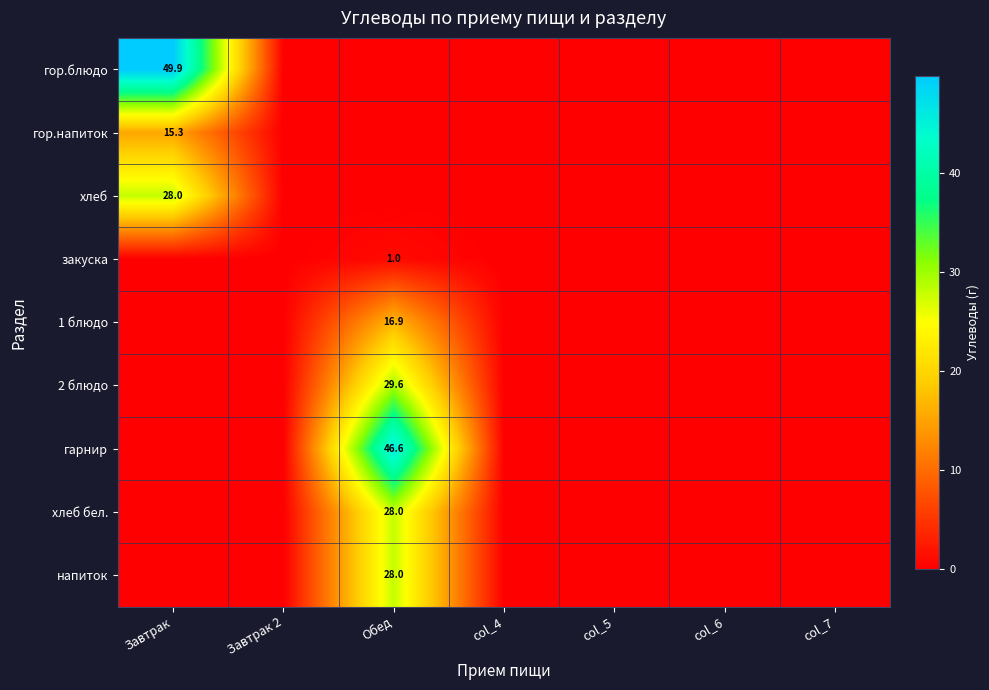

Where is 2 блюдо nearest to the value 14?

Завтрак